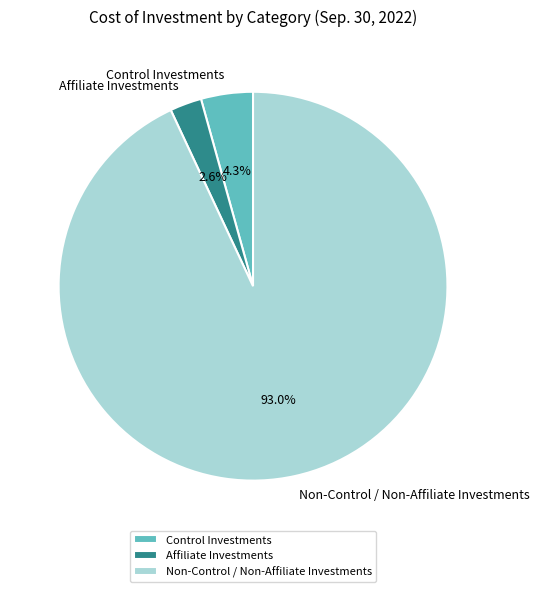

Between Affiliate Investments and Control Investments, which is larger?

Control Investments